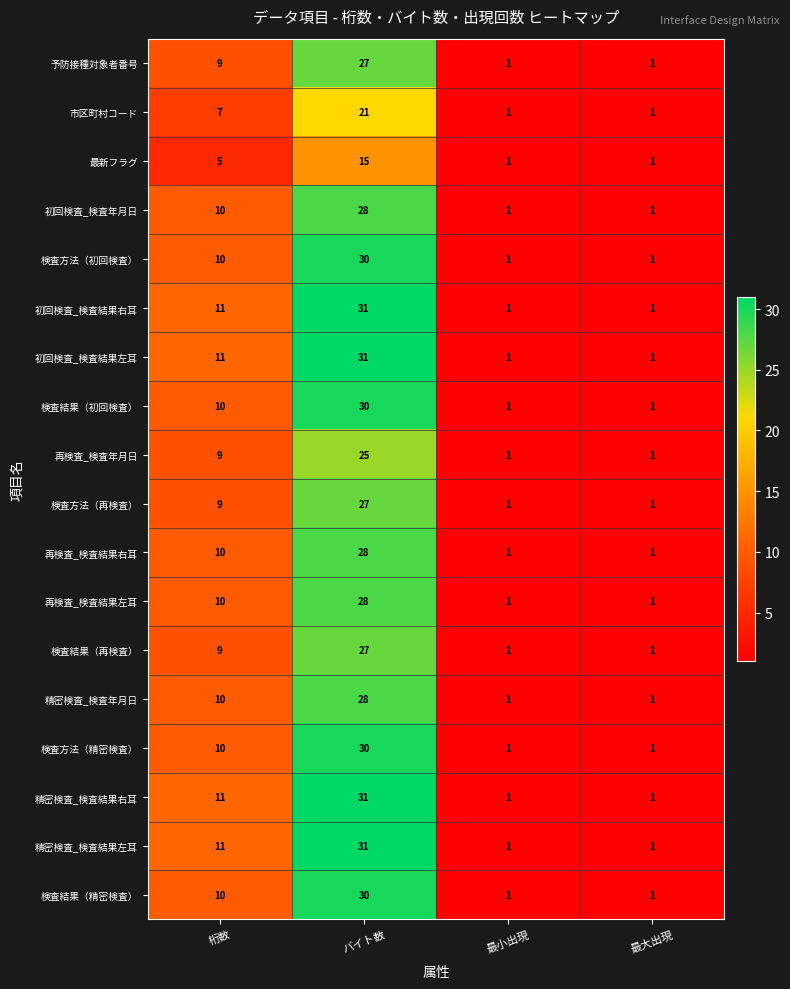

Is the value of 検査結果（初回検査） at 最小出現 greater than the value of 初回検査_検査結果左耳 at バイト数?

No